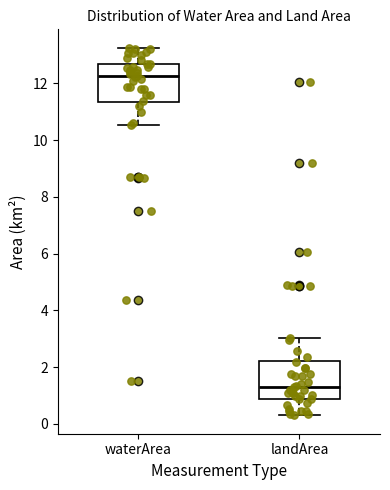

Reading left to right, transcribe this box plot: for each box, give where its median line is, the range the box spans, and where its two whiskers end, as read against the y-axis. The values are not printed on the chart, so give them approximately, as read against the axis.

waterArea: median 12.2, box 11.4 to 12.6, whiskers 10.6 to 13.2
landArea: median 1.4, box 0.8 to 2.2, whiskers 0.4 to 3.0